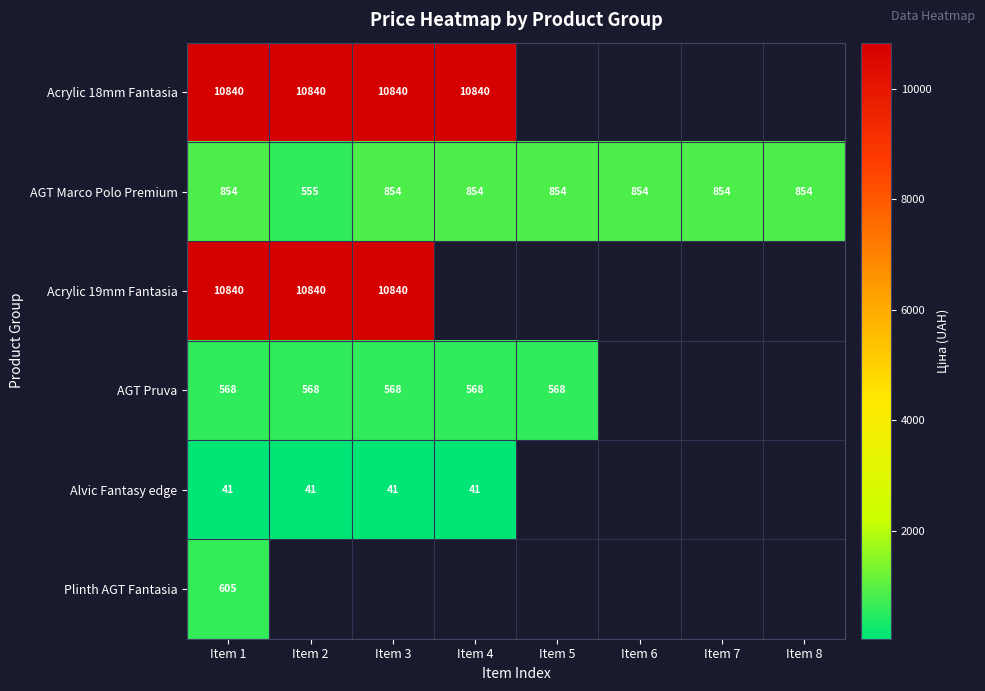

Rank the categories by Plinth AGT Fantasia value from lowest to highest.

Item 1, Item 2, Item 3, Item 4, Item 5, Item 6, Item 7, Item 8